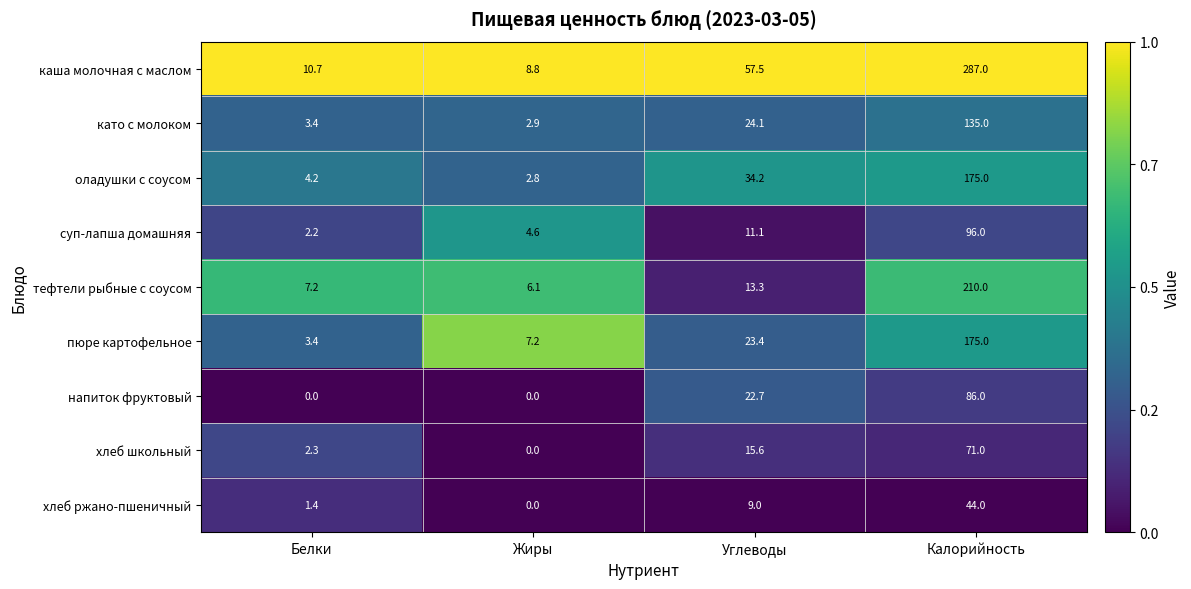

What is the greatest value displayed?

287.0